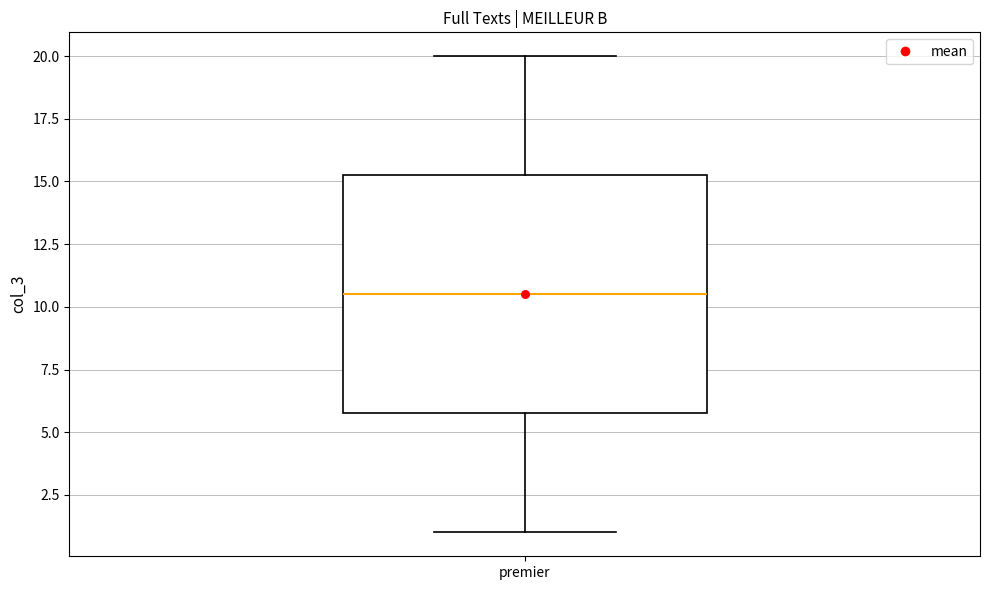

Where is the upper edge of the box for premier on the y-axis? The values are not printed on the chart, so give them approximately, as read against the axis.

15.5